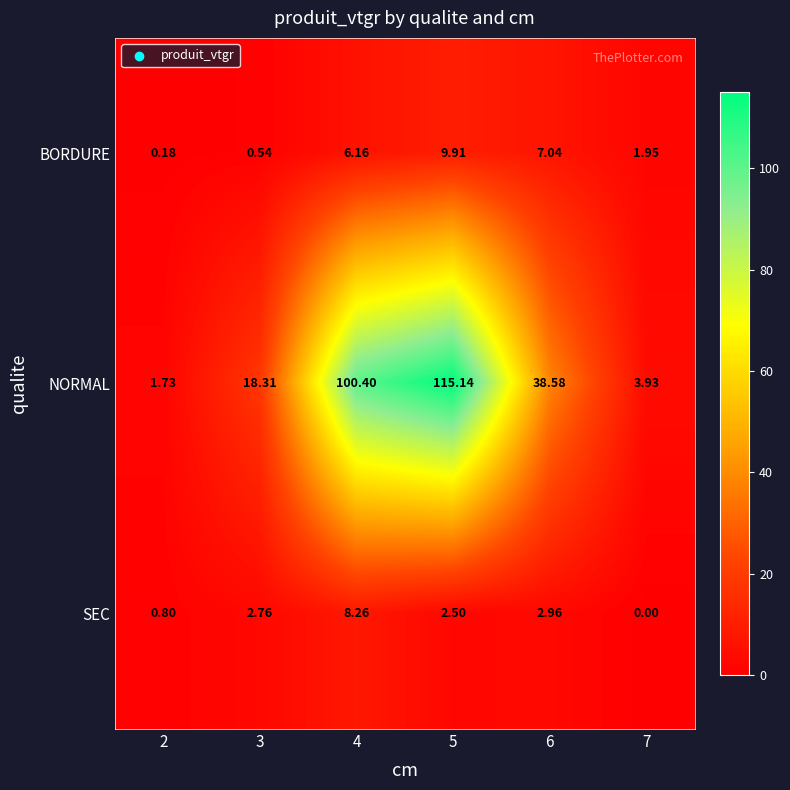

Rank the series by their maximum value, from highest to lowest.

NORMAL, BORDURE, SEC